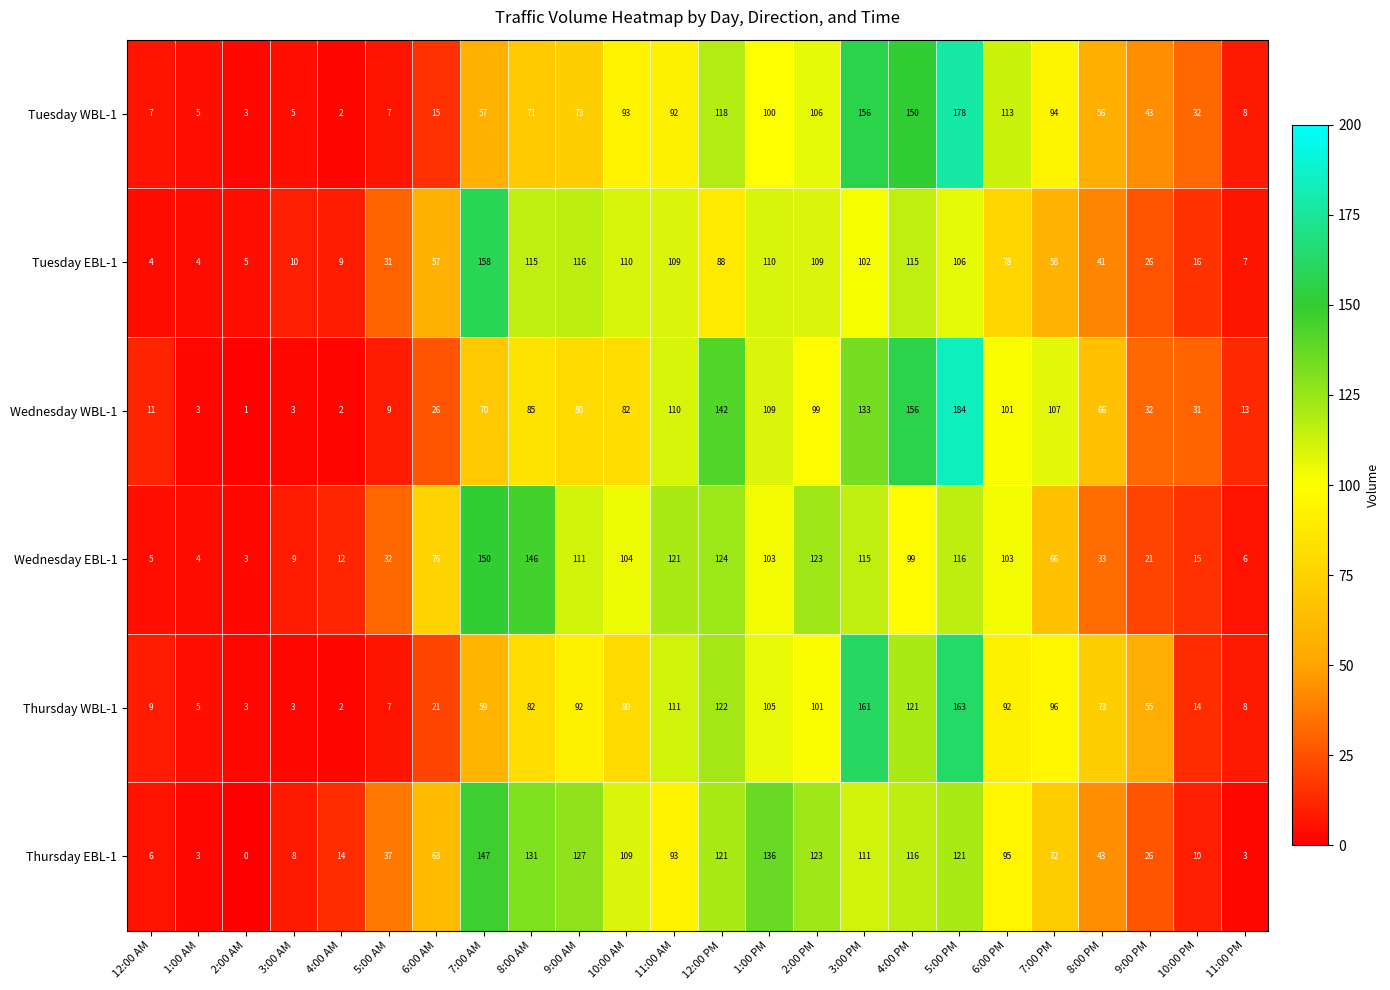

Count the number of categories in the chart.

24